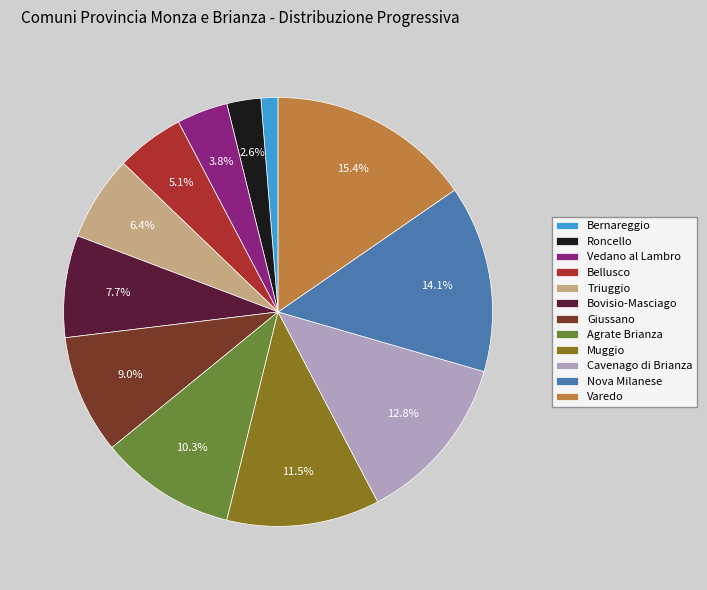

Does any single category account for the majority?

No